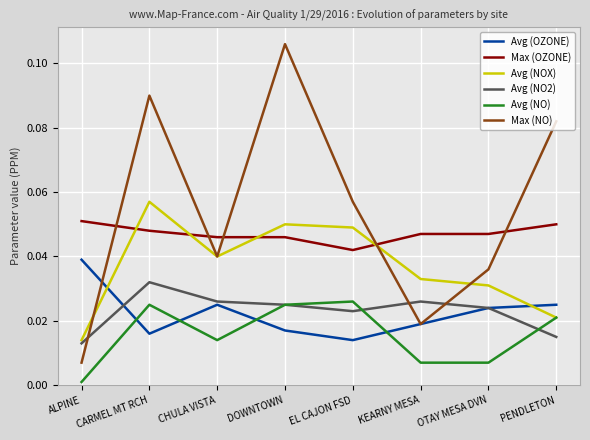

The Avg (NO) series shows 0.0 at DOWNTOWN. True or false?

True